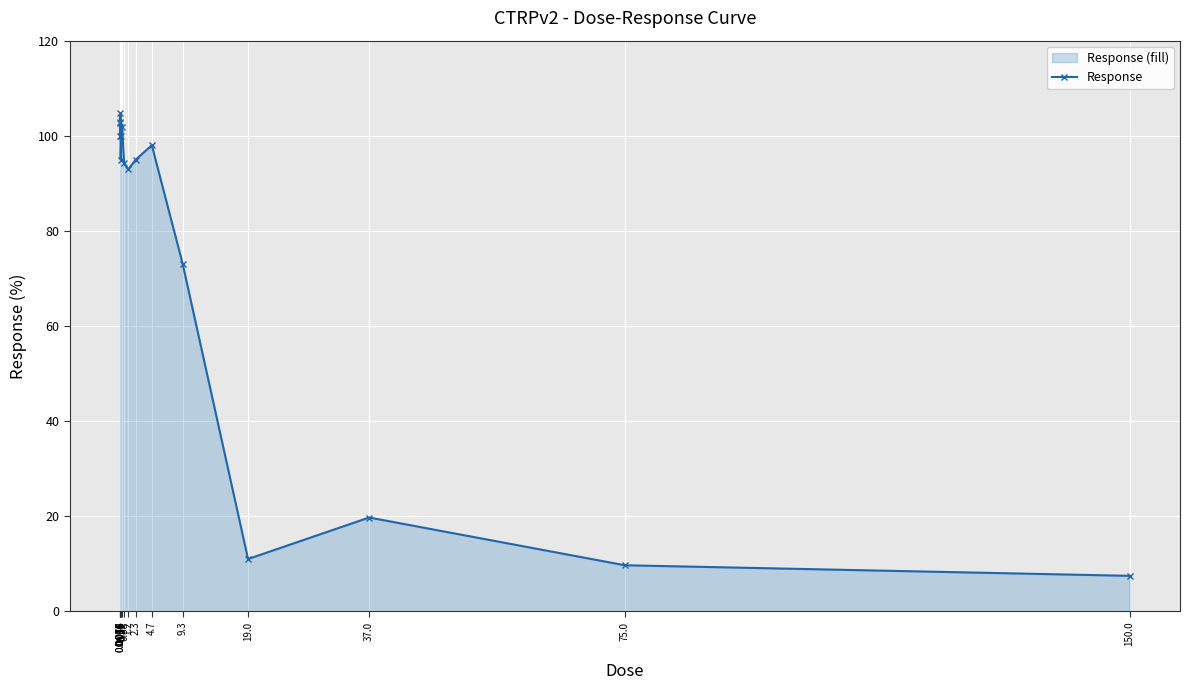

What is the minimum value shown in the chart?

7.4